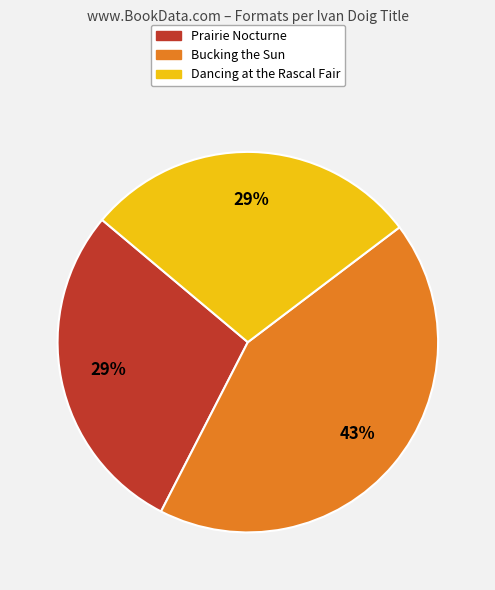

How many segments does this pie chart have?

3